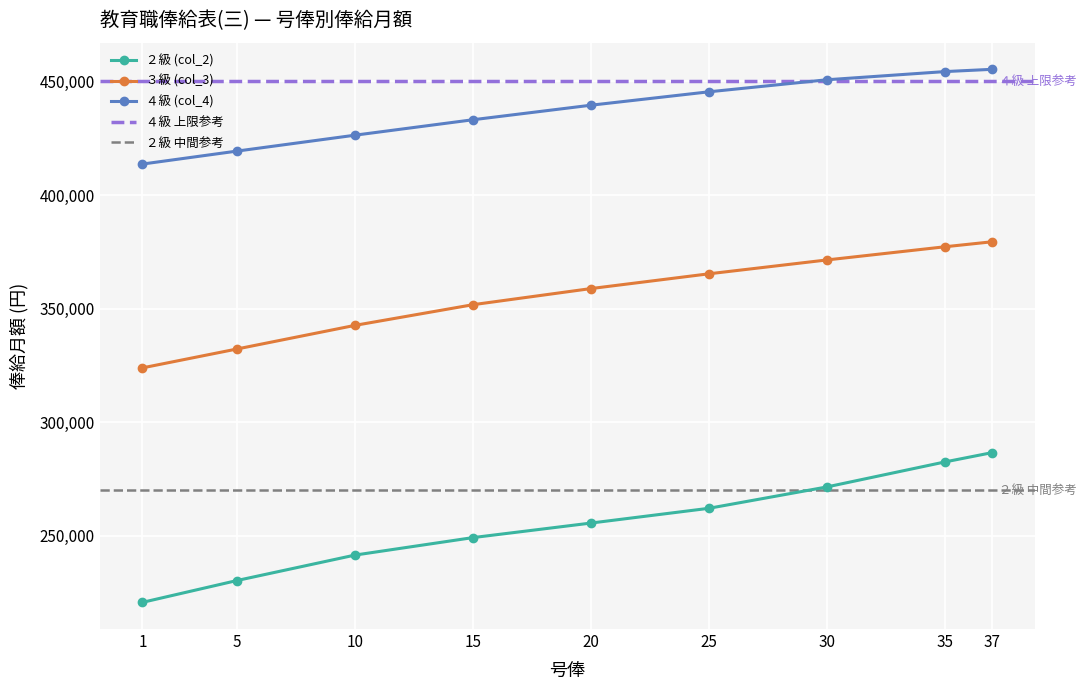

The ４級 (col_4) series shows 681970 at 30. True or false?

False